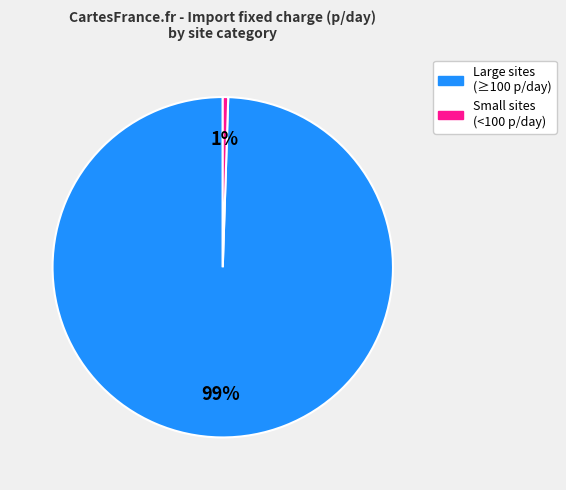

To the nearest percent, what is the average slice percentage?

50%